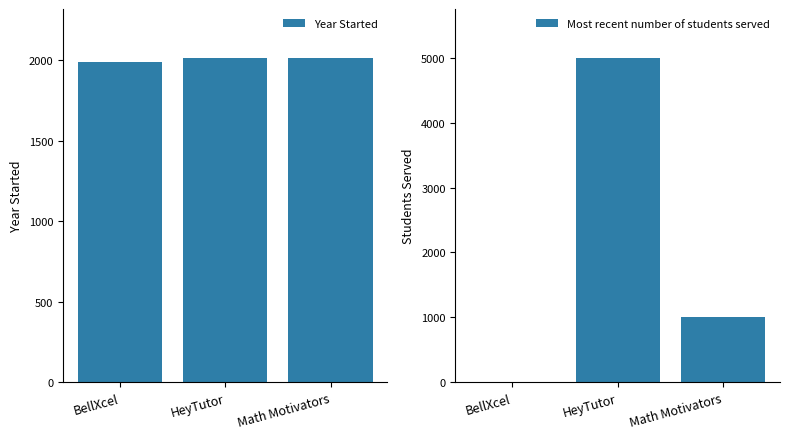

What are all the series names shown in the legend?

Year Started, Most recent number of students served